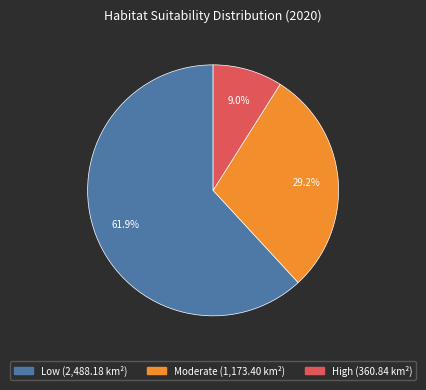

To the nearest percent, what is the combined percentage of Moderate and High?

38%